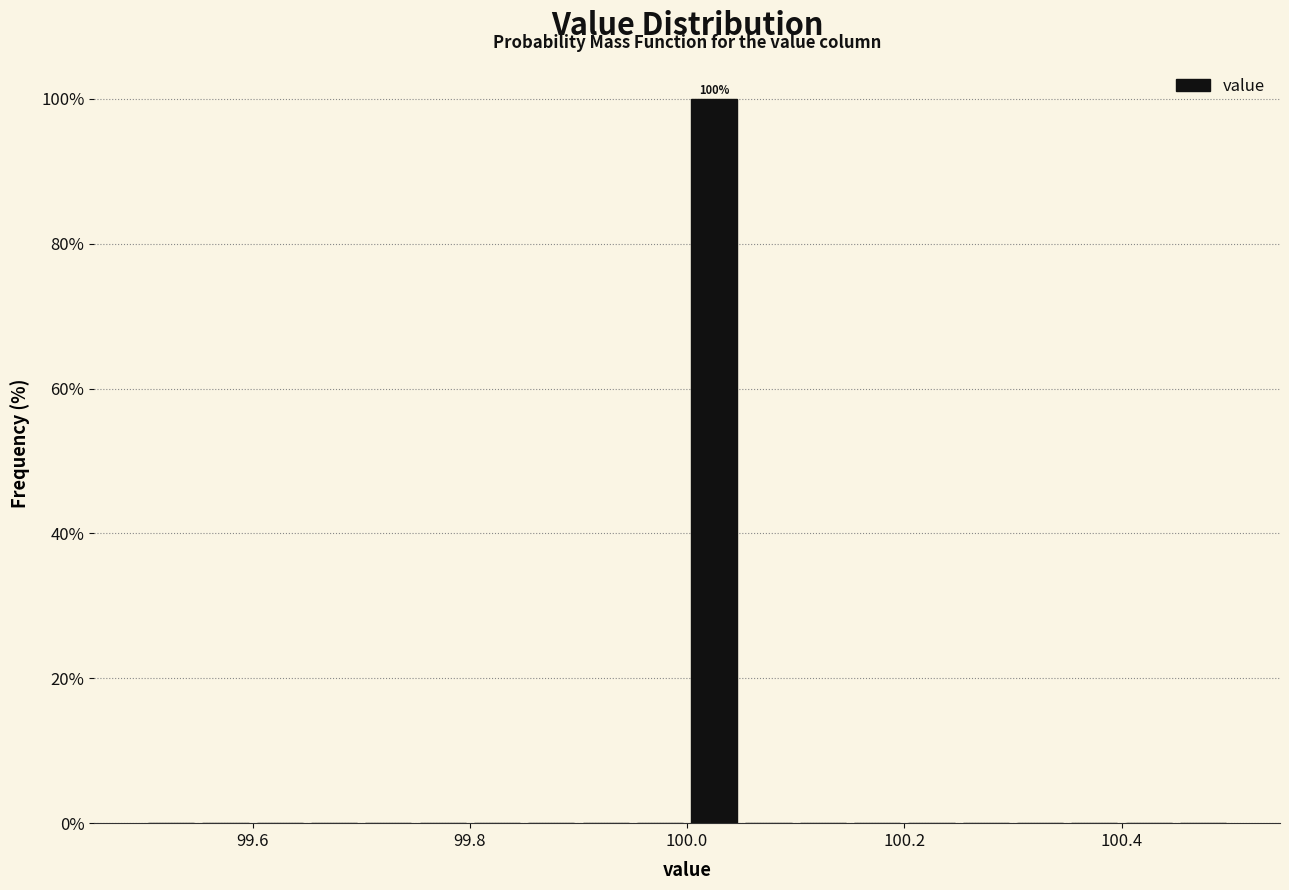

Read against the x-axis, roughly where is the centre of the tallest bar?

100.02